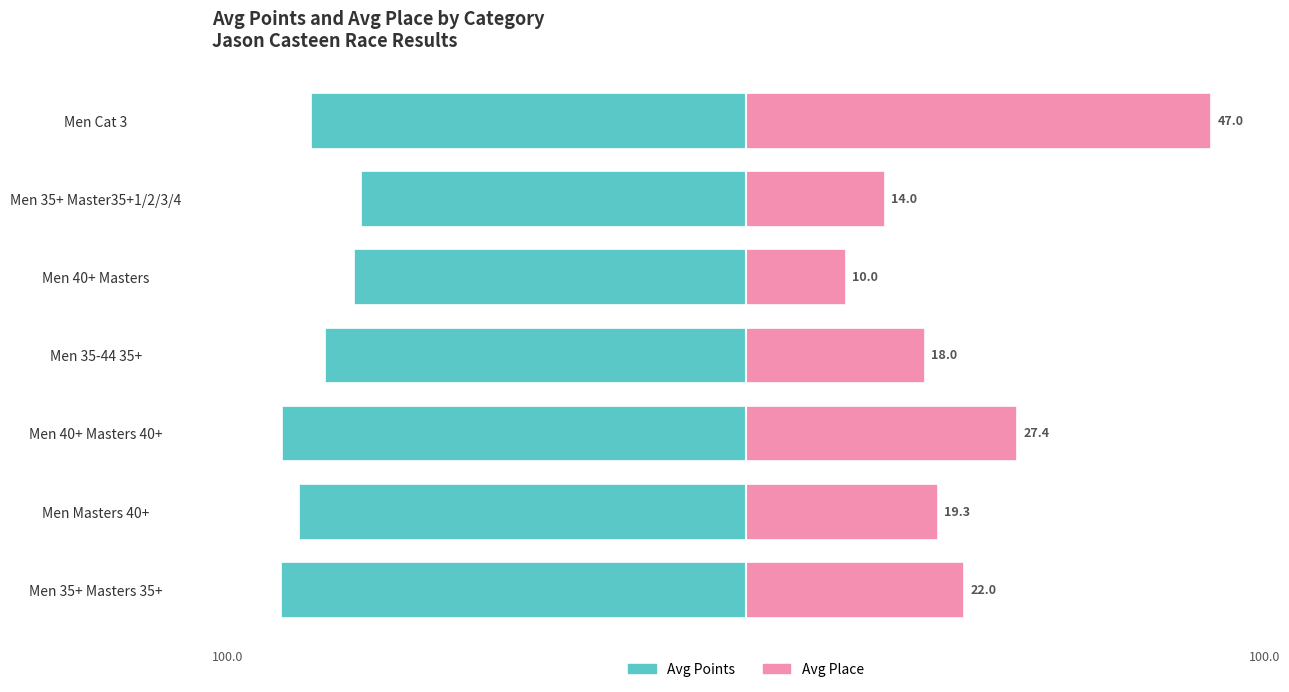

Does the chart contain stacked bars?

No